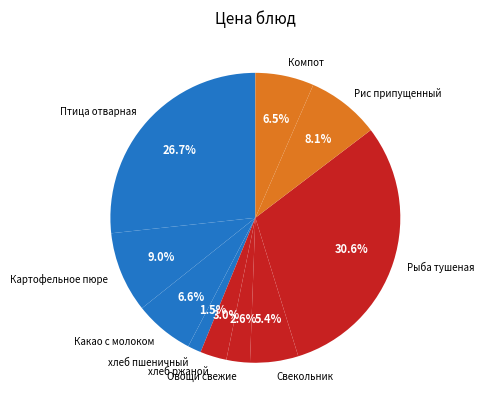

Count the number of slices in the pie.

10